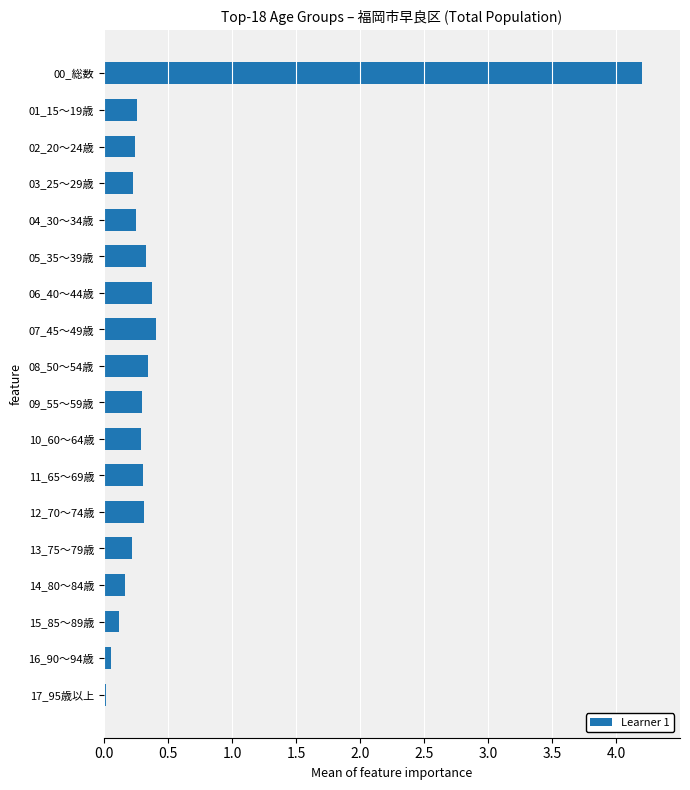

Which label corresponds to the largest value in the chart?

00_総数